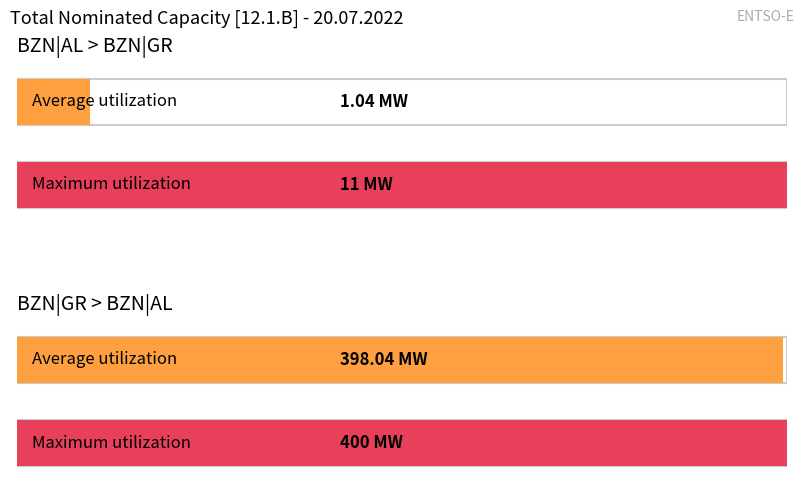

What is the average value of the BZN|AL > BZN|GR Total (legacy) [MW] series?

1